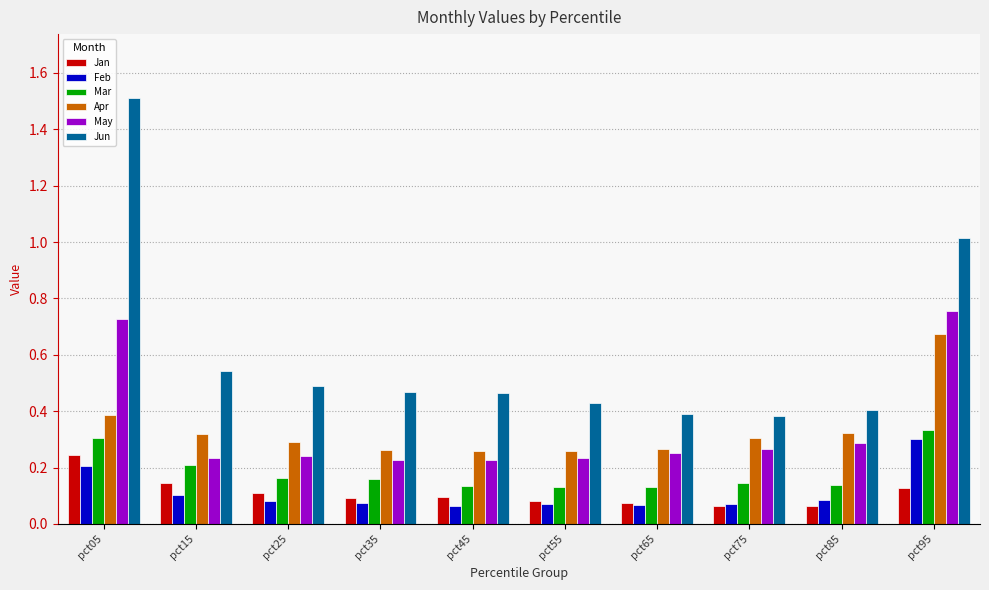

Which series has the largest total across all categories?

Jun